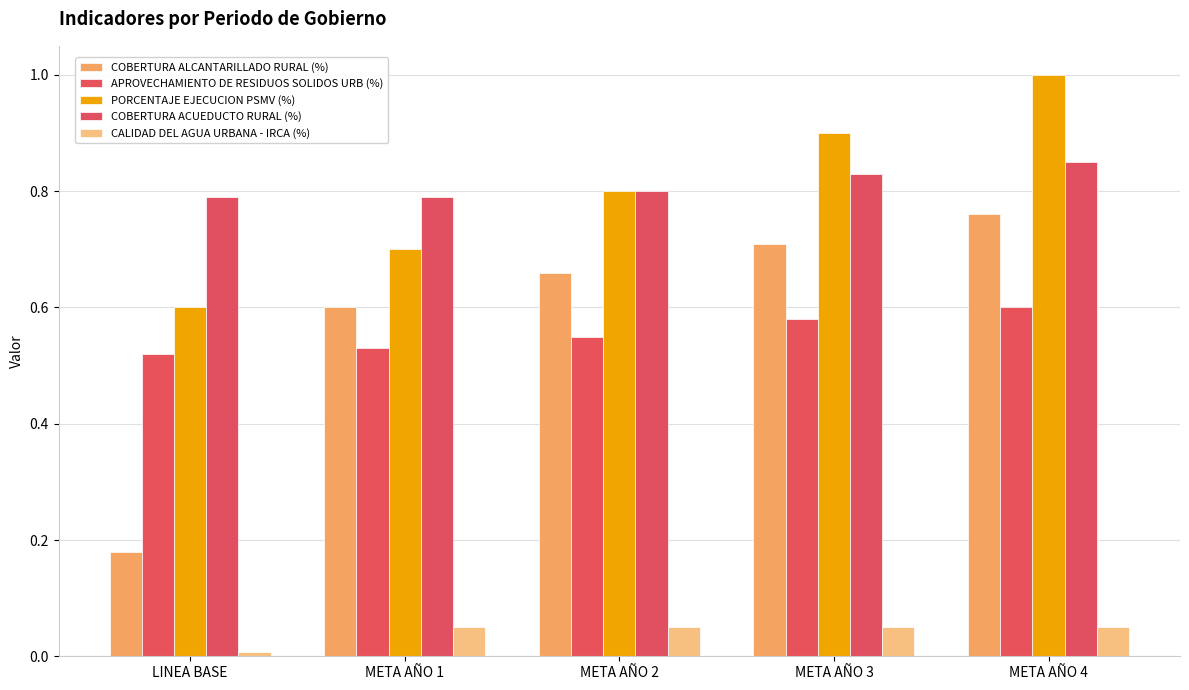

The COBERTURA ACUEDUCTO RURAL (%) series shows 0.8 at META AÑO 2. True or false?

True